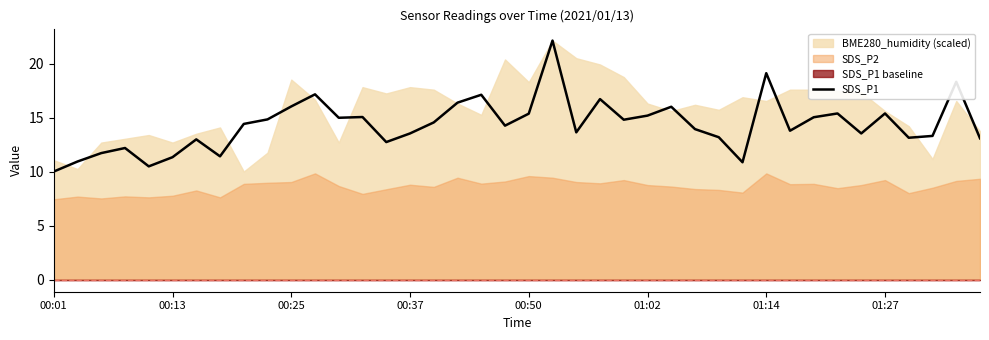

Does the chart have visible grid lines?

No